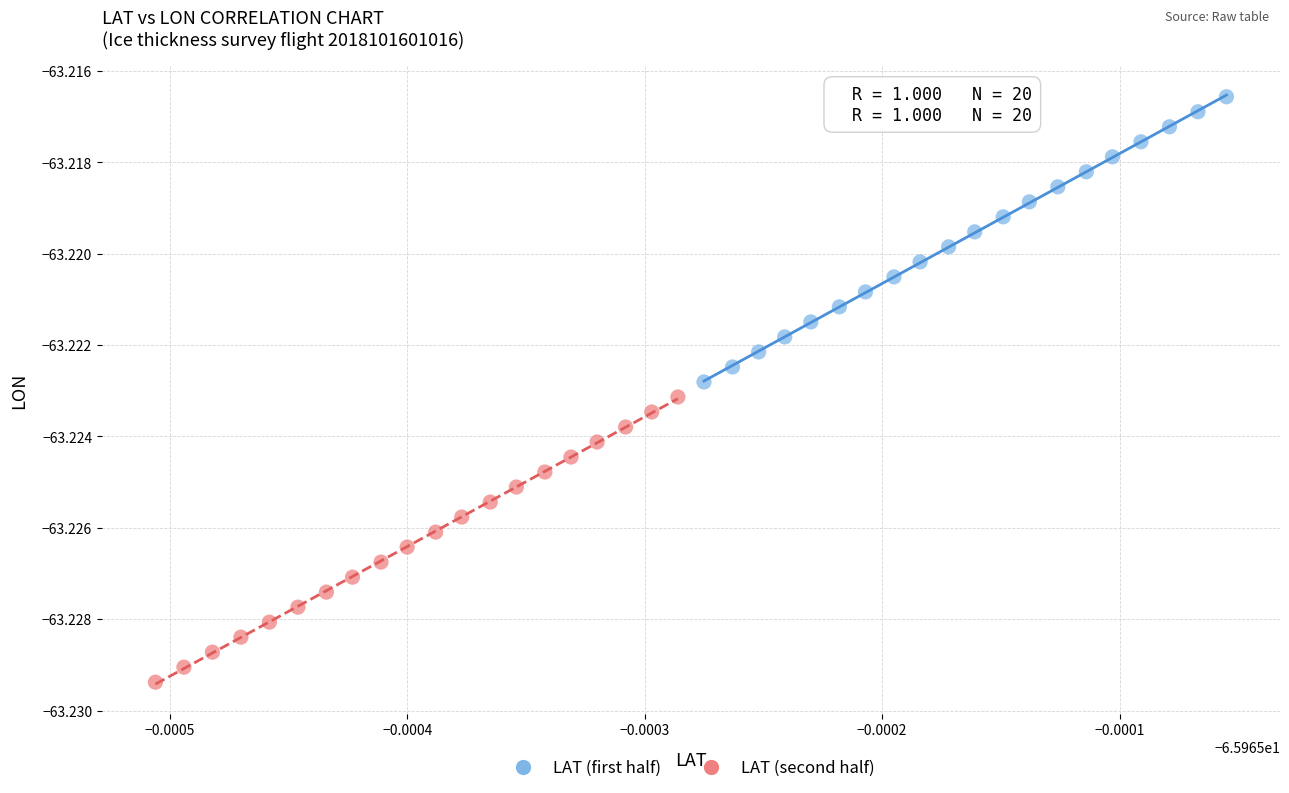

Which series contains the lowest Y value?

LAT (second half)